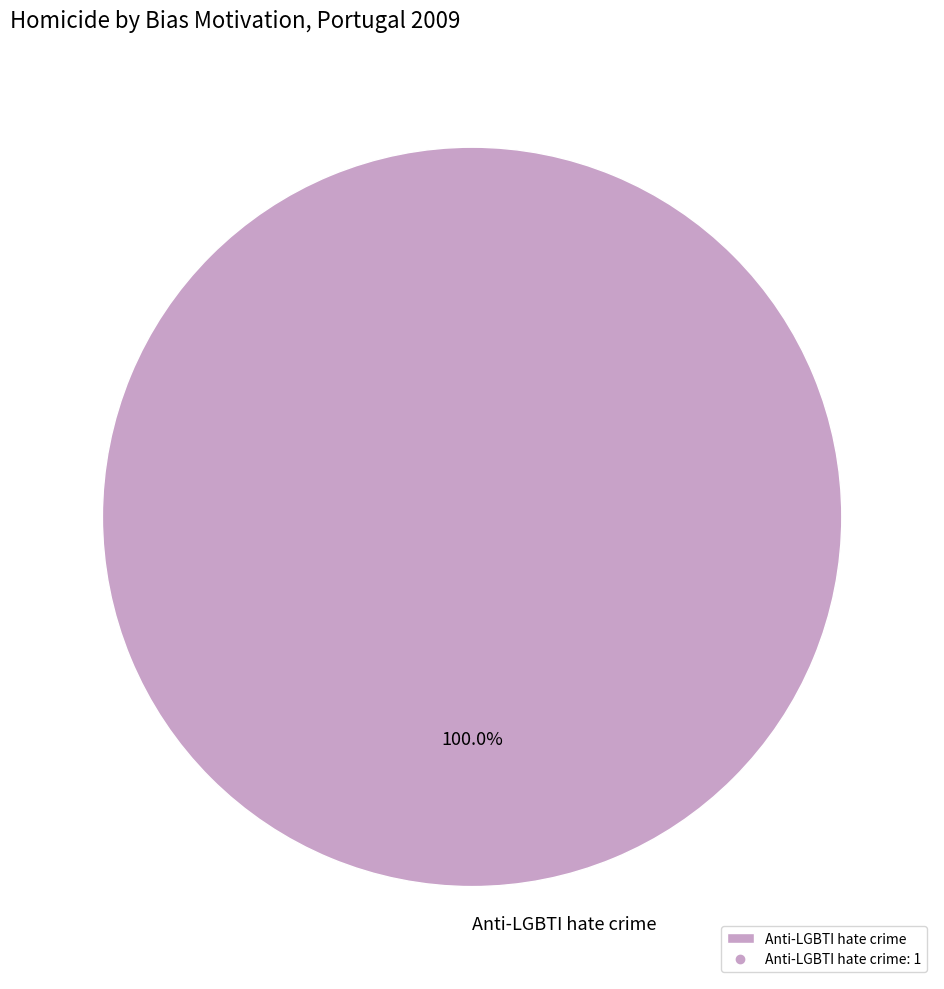

Is Anti-LGBTI hate crime the majority of the pie?

Yes